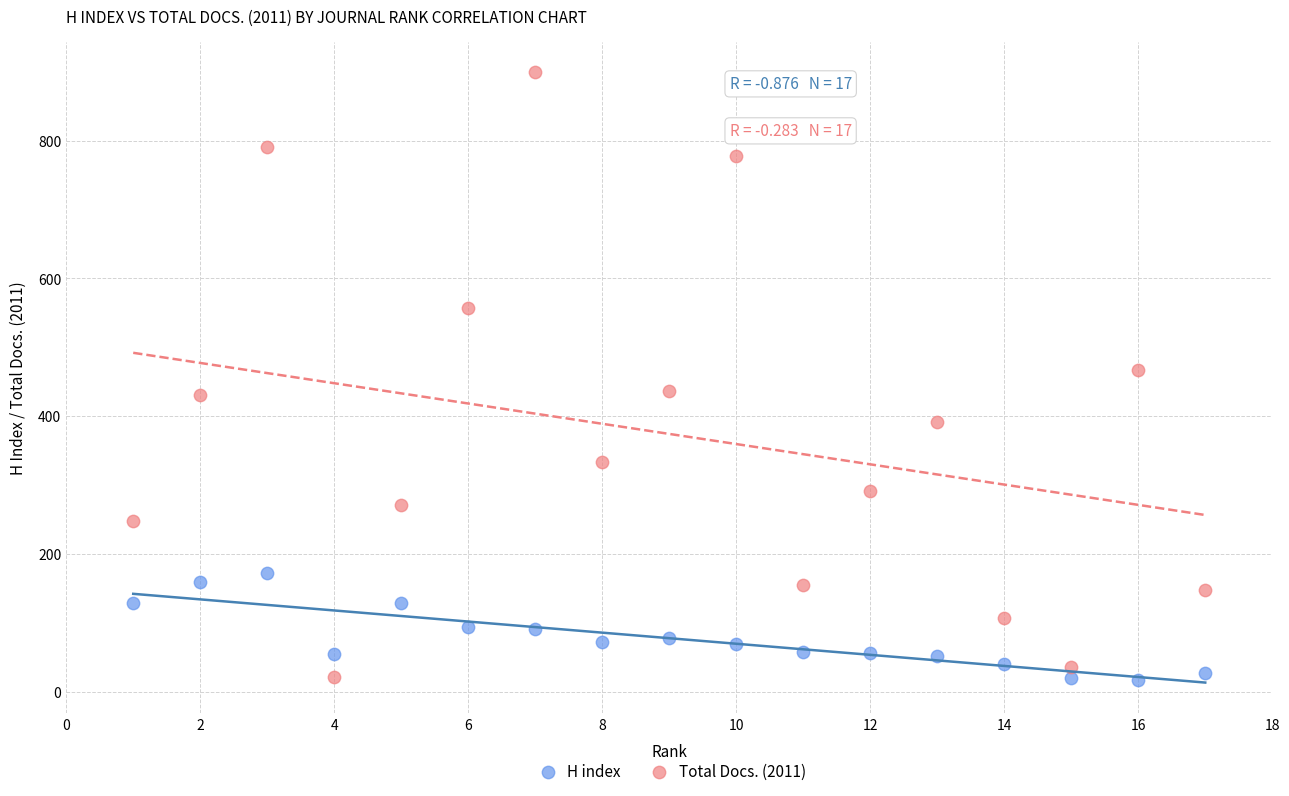

Across all data points, what is the range of Y values (max minus min)?

882